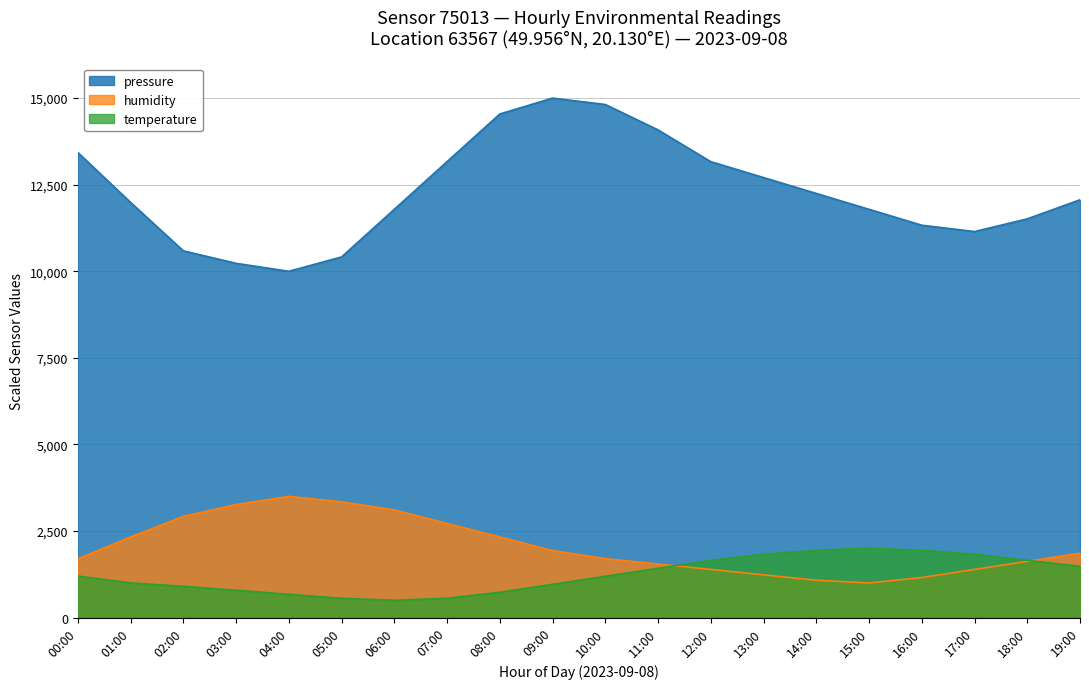

What is the value of the humidity point at the 13th from the left?

1390.6